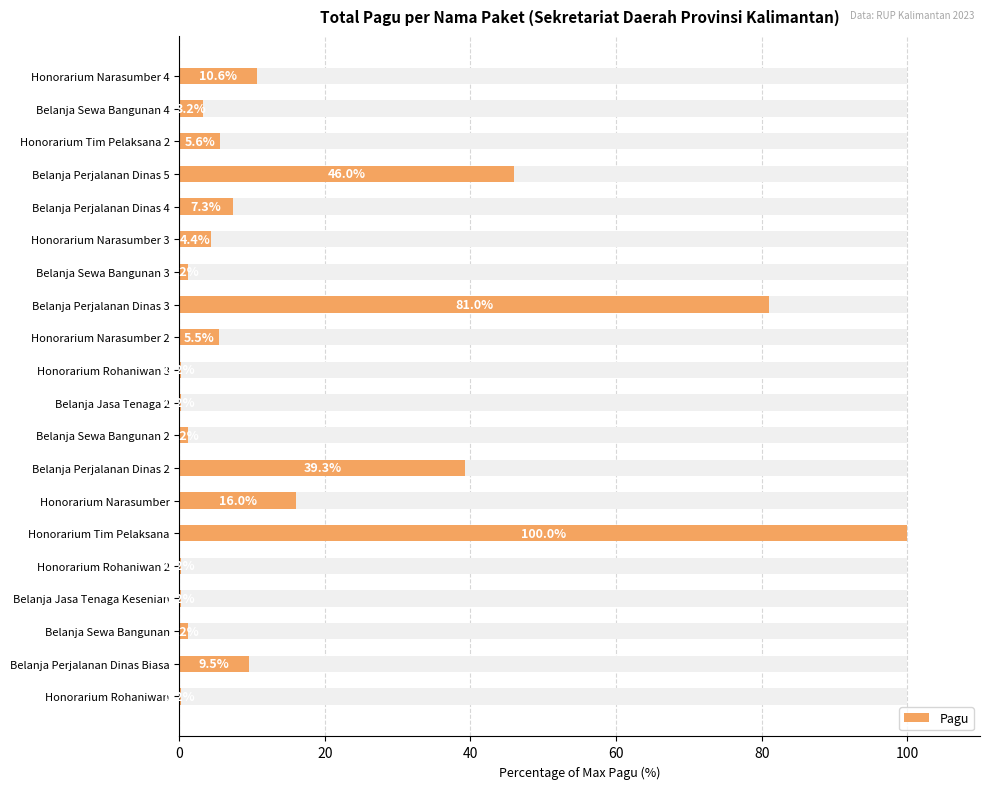

Reading left to right, extract all data points from this chart.

0.2	9.5	1.2	0.2	0.2	100.0	16.0	39.3	1.2	0.2	0.2	5.5	81.0	1.2	4.4	7.3	46.0	5.6	3.2	10.6